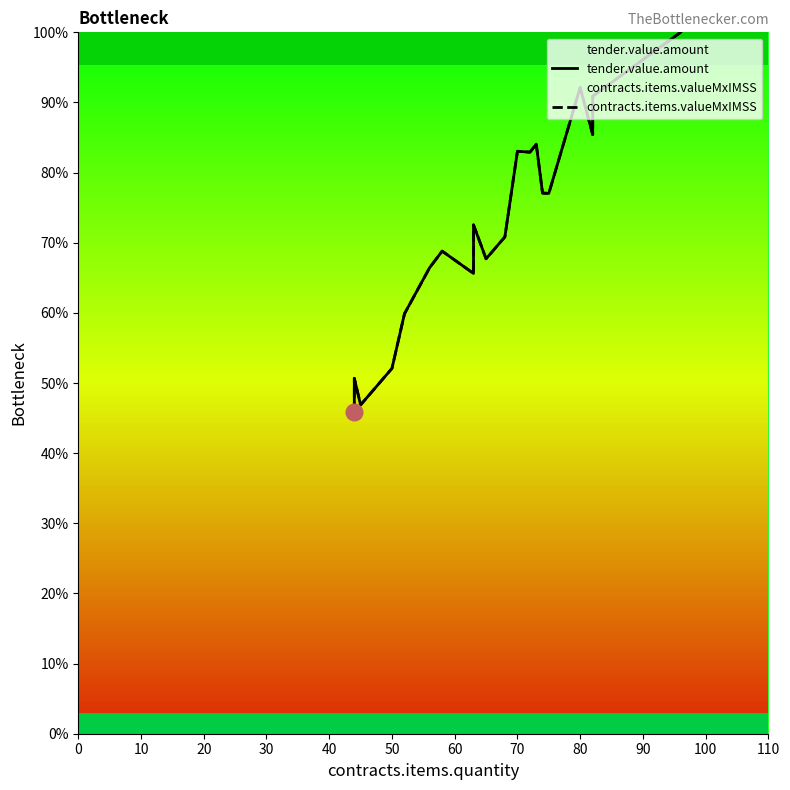

At which category does contracts.items.valueMxIMSS reach its first local valley?

20